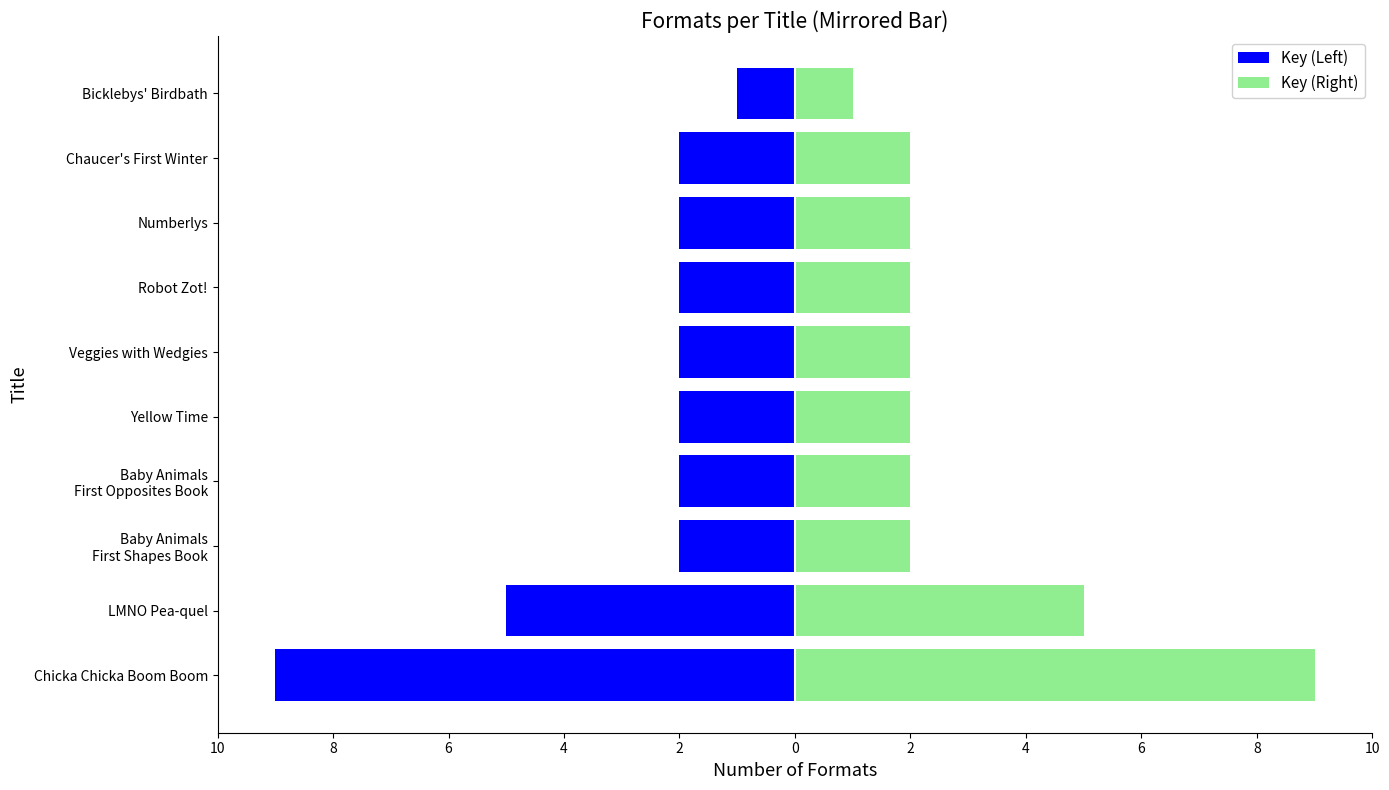

List the series in order of their peak value, highest first.

Key (Right), Key (Left)